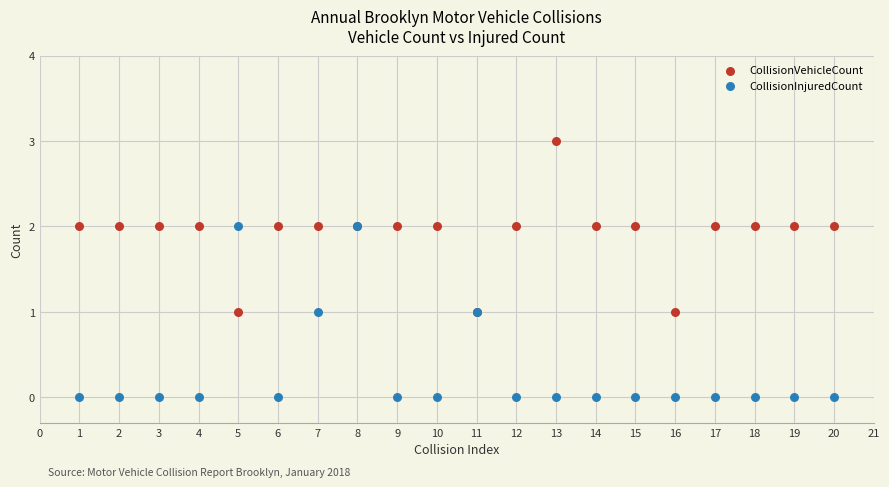

What is the X range (max minus min) for the scatter plot?

19